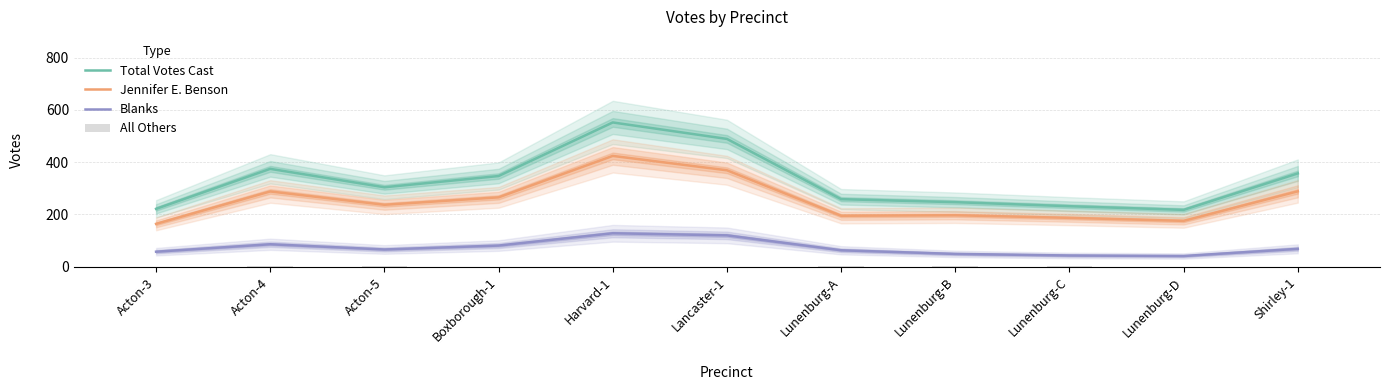

True or false: All Others has a value of 1.5 at Acton-4.

False